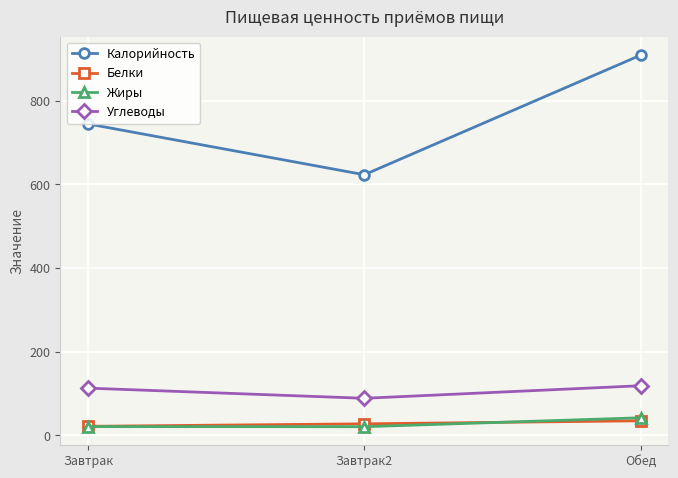

At which category does the chart reach its peak across all series?

Обед